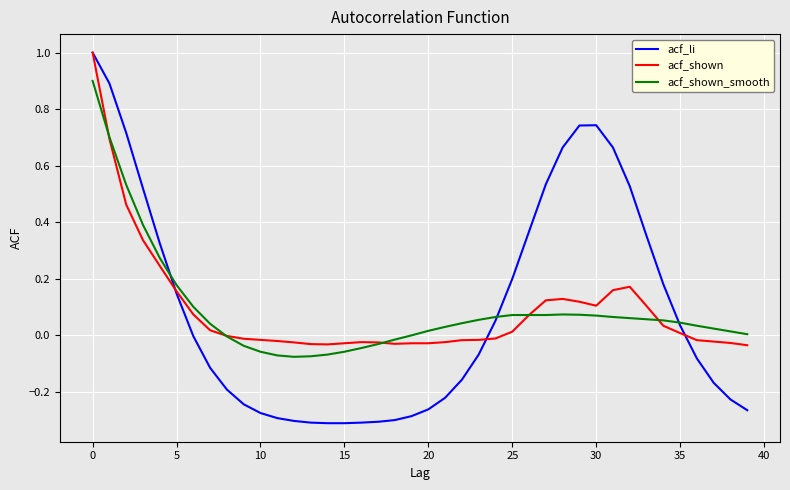

What is the maximum value shown in the chart?

1.0